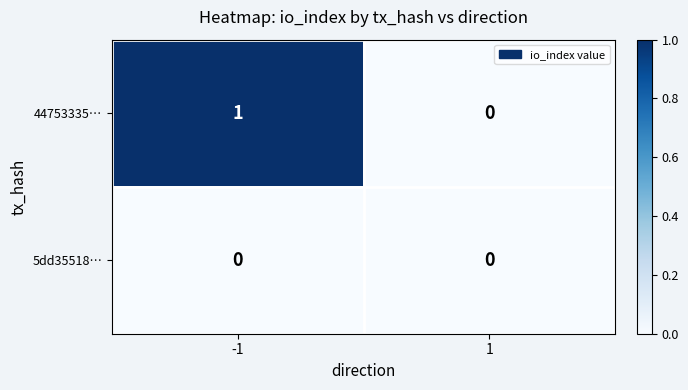

At which category is the sum across all series the highest?

-1